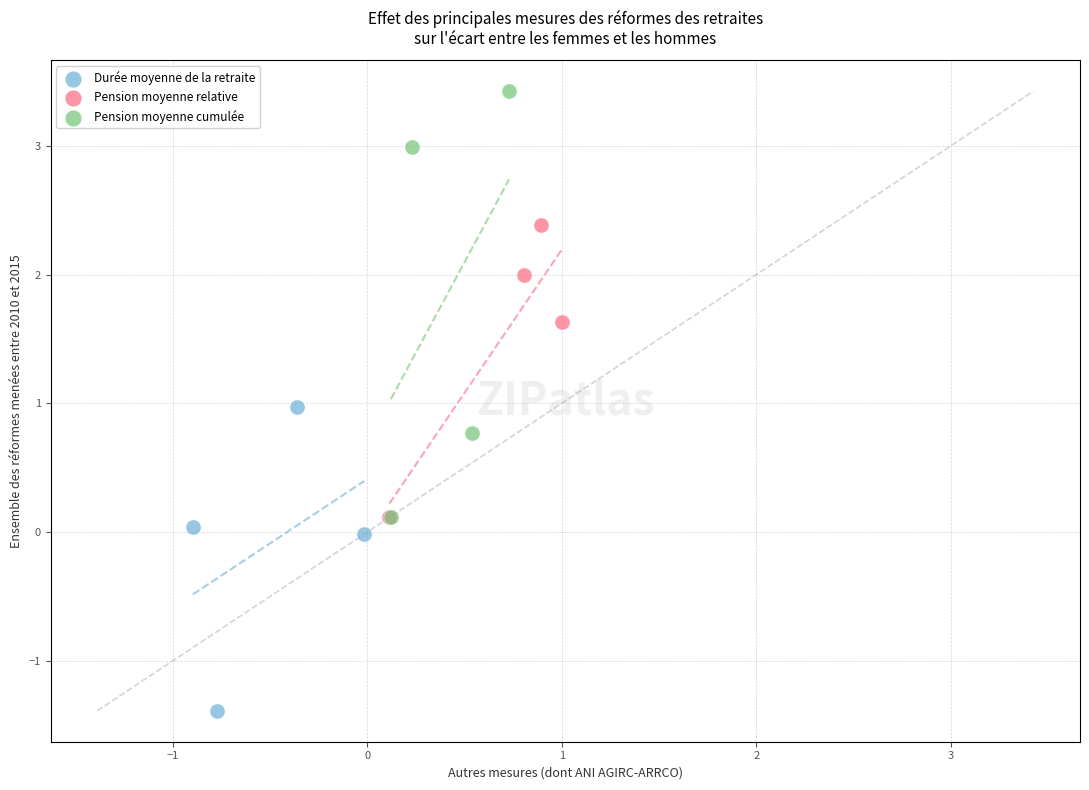

Which series has the widest spread of Y values?

Pension moyenne cumulée